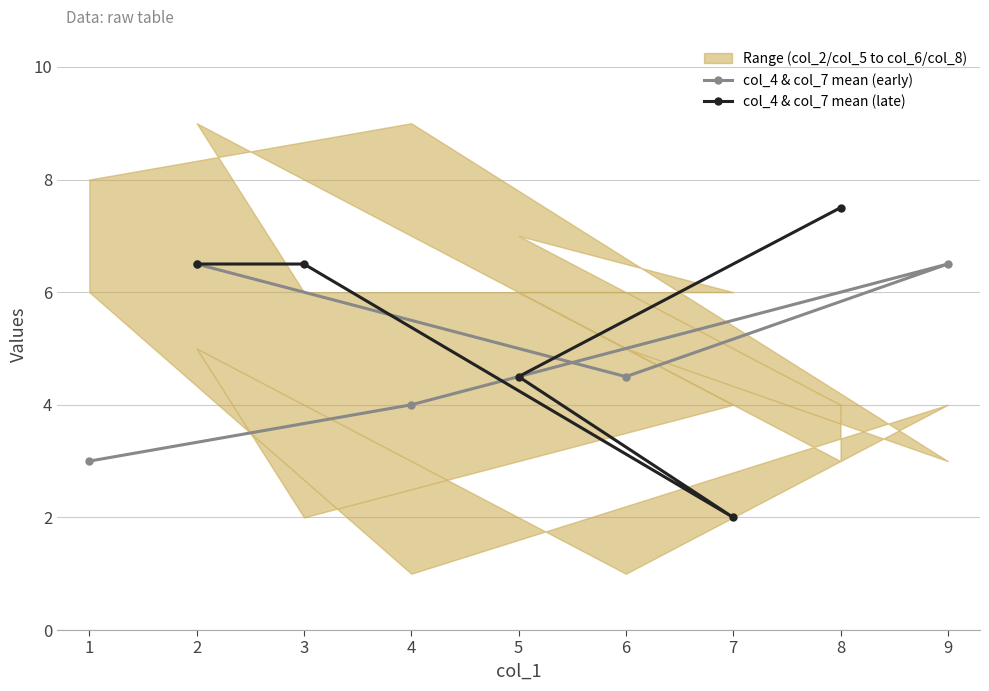

True or false: col_4 & col_7 mean (early) has a value of 10.9 at 2.

False